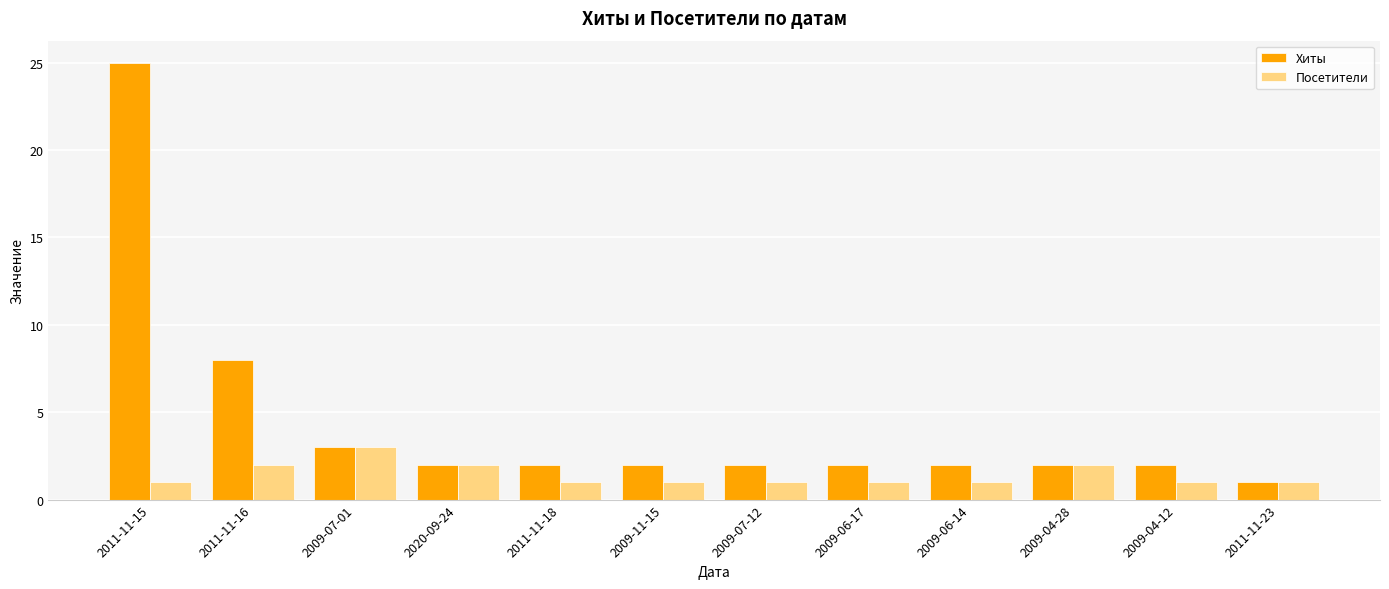

What is the difference between the Посетители values at 2009-07-12 and 2011-11-16?

1